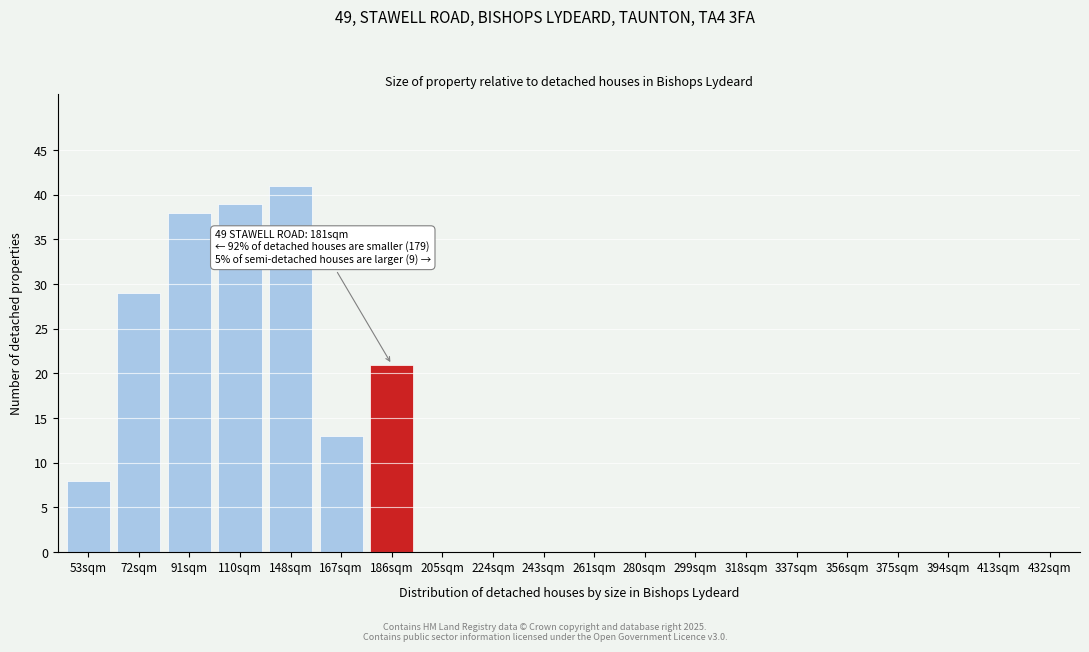

Reading right to left, what are all the values shown in this chart?

432sqm=0	413sqm=0	394sqm=0	375sqm=0	356sqm=0	337sqm=0	318sqm=0	299sqm=0	280sqm=0	261sqm=0	243sqm=0	224sqm=0	205sqm=0	186sqm=21	167sqm=13	148sqm=41	110sqm=39	91sqm=38	72sqm=29	53sqm=8